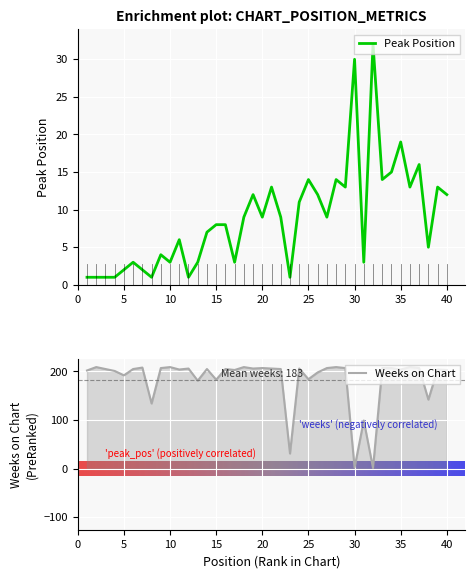

Reading left to right, list all the values displayed in this chart.

Peak Position: 1	1	1	1	2	3	2	1	4	3	6	1	3	7	8	8	3	9	12	9	13	9	1	11	14	12	9	14	13	30	3	32	14	15	19	13	16	5	13	12
Weeks on Chart: 202	209	205	201	192	205	208	134	207	209	204	206	181	205	183	205	203	209	206	207	206	205	31	206	184	198	207	209	207	2	99	1	207	207	204	209	207	142	204	203